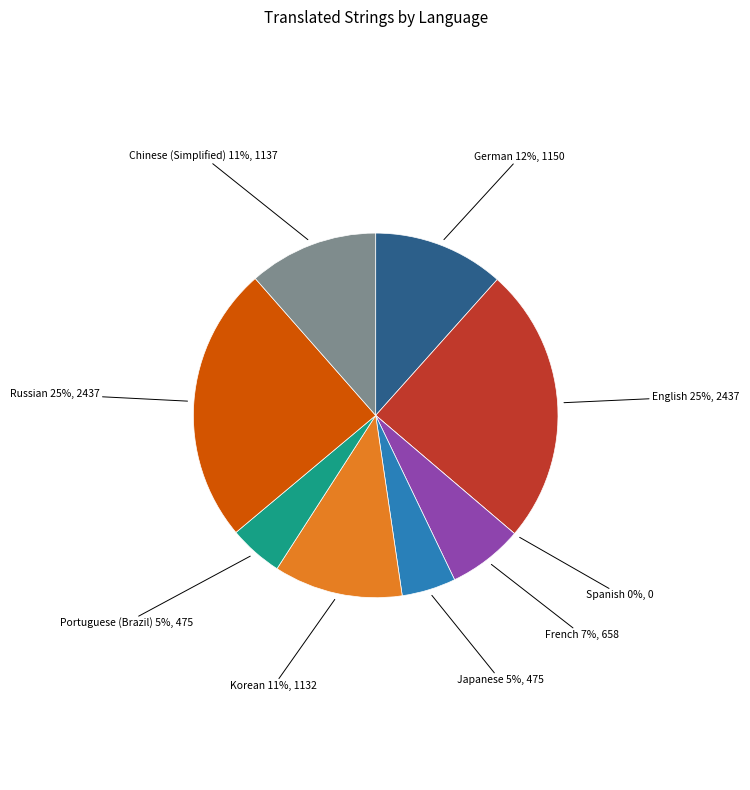

Count the number of slices in the pie.

9